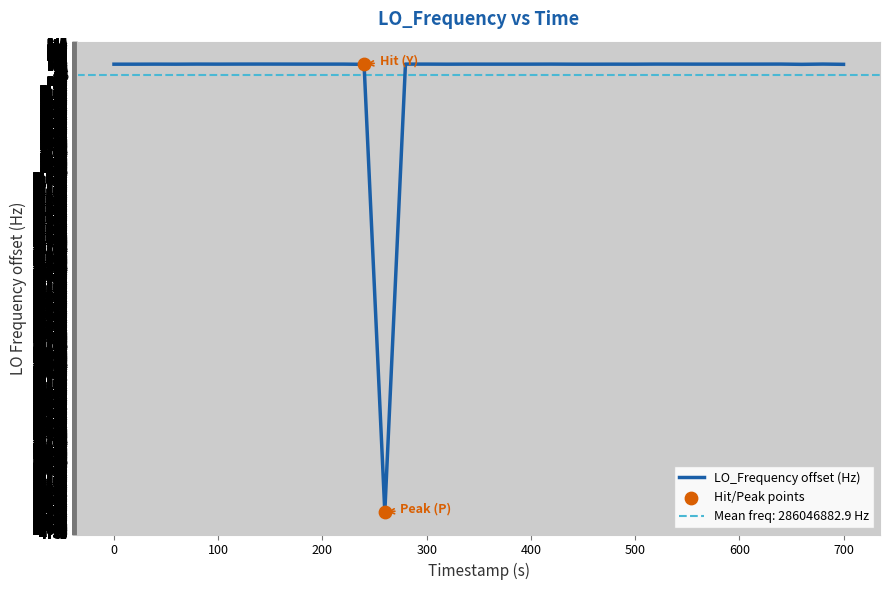

What is the change in value from 18 to 22?

+0.4